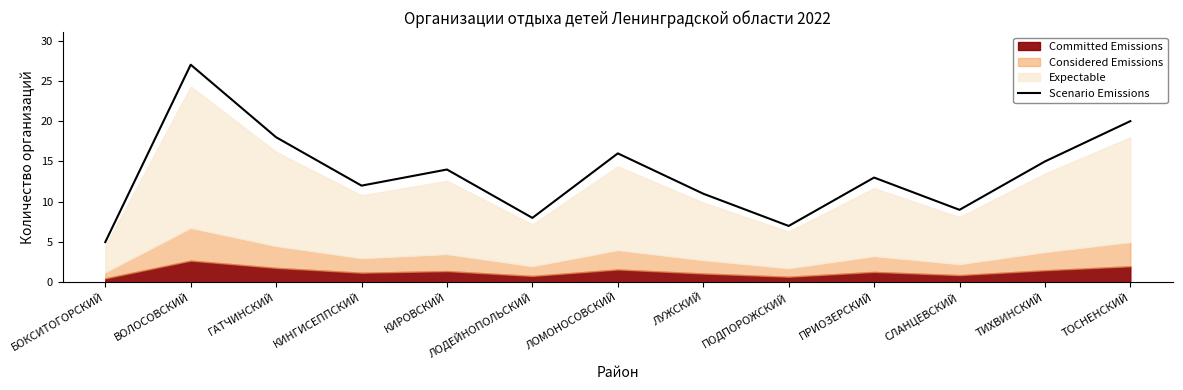

At which category does the data reach its first local peak?

ВОЛОСОВСКИЙ